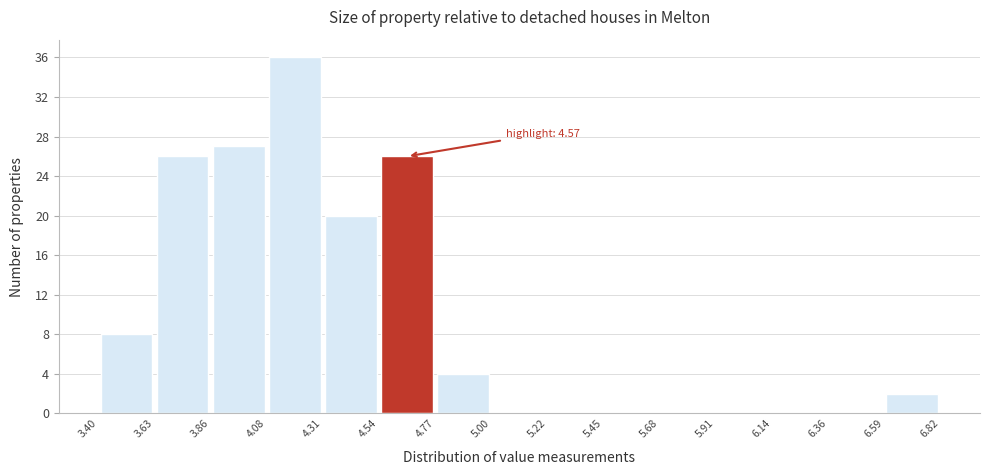

Over which range of the x-axis is the bar tallest?

4.08 to 4.31